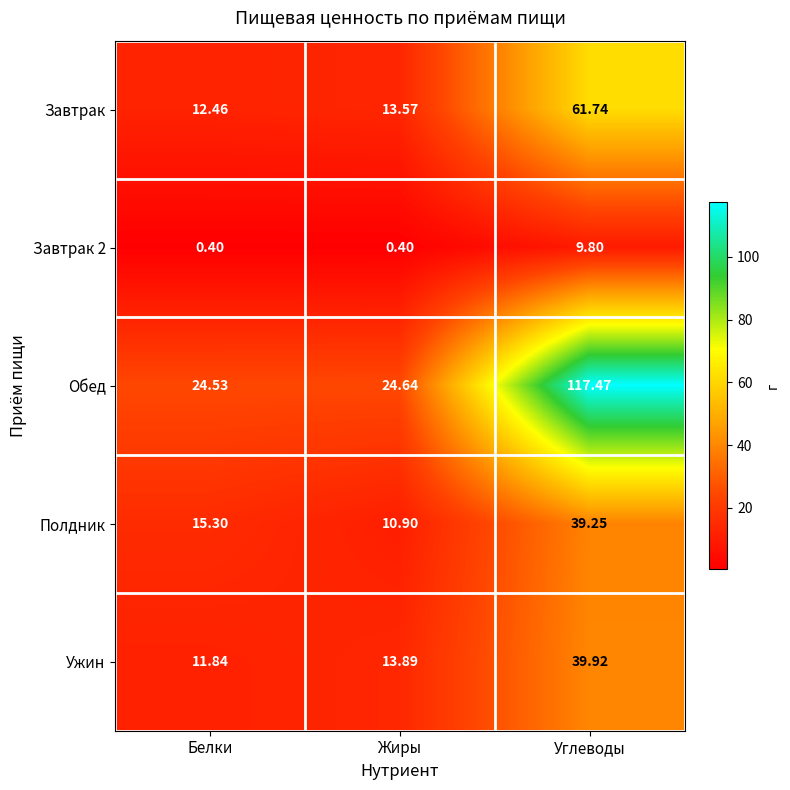

At which label does Ужин reach its minimum?

Белки